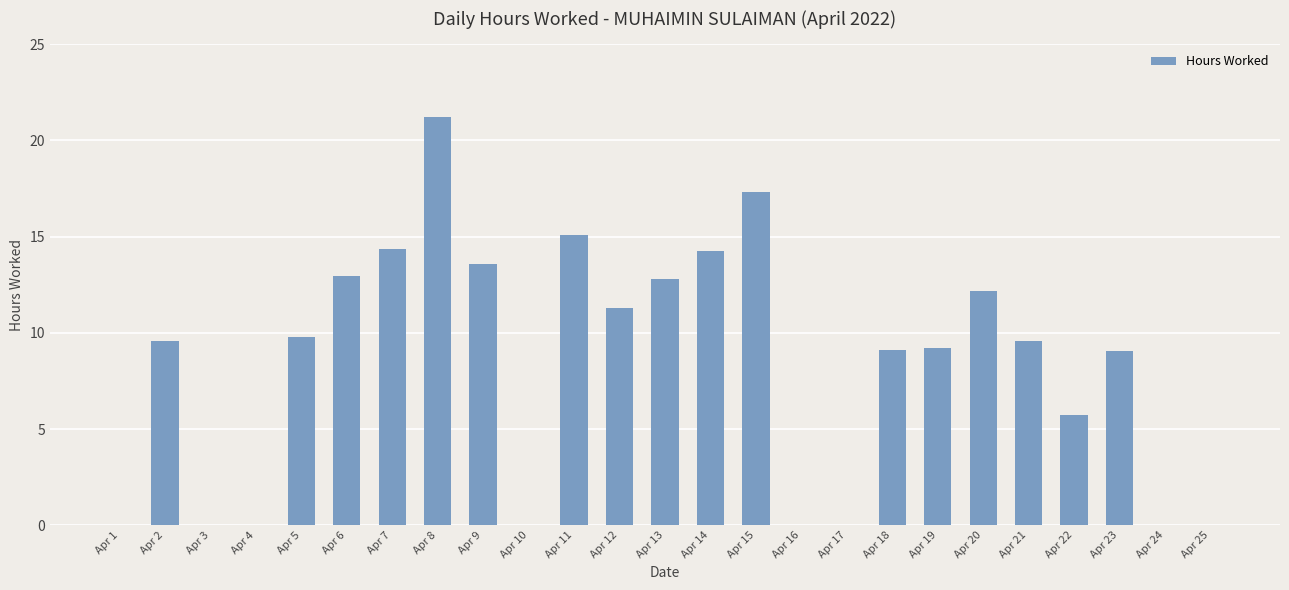

What is the change in value from Apr 1 to Apr 23?

+9.0